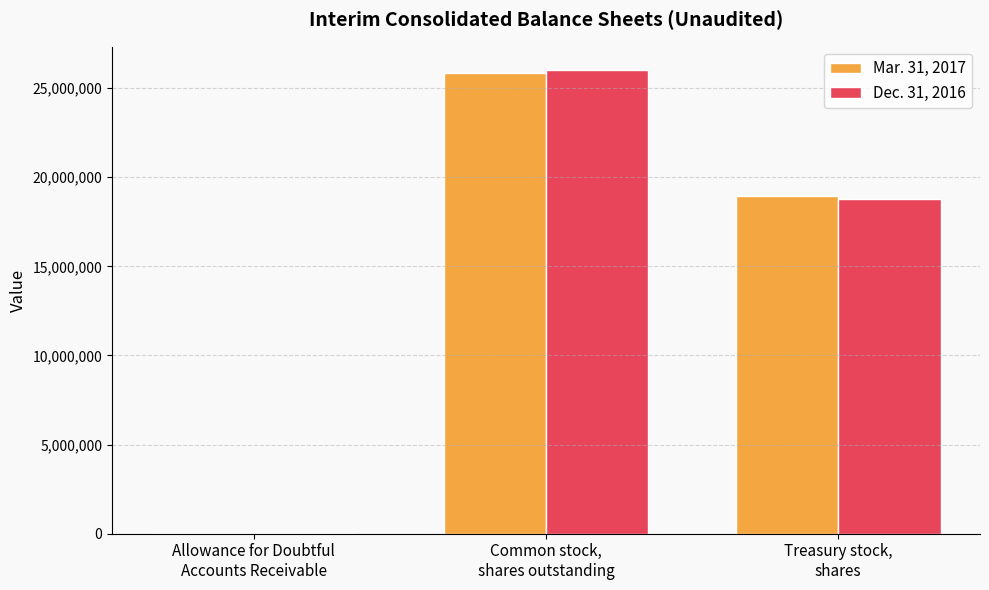

True or false: Mar. 31, 2017 has a value of 14800 at Allowance for Doubtful
Accounts Receivable.

True